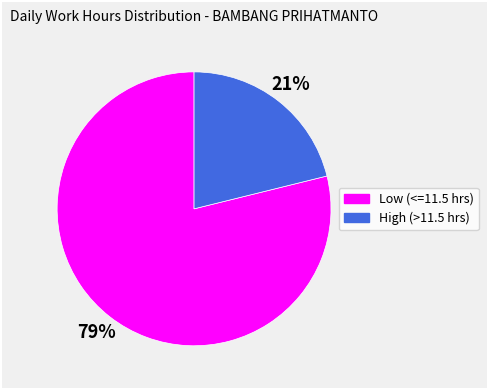

Does any single category account for the majority?

Yes